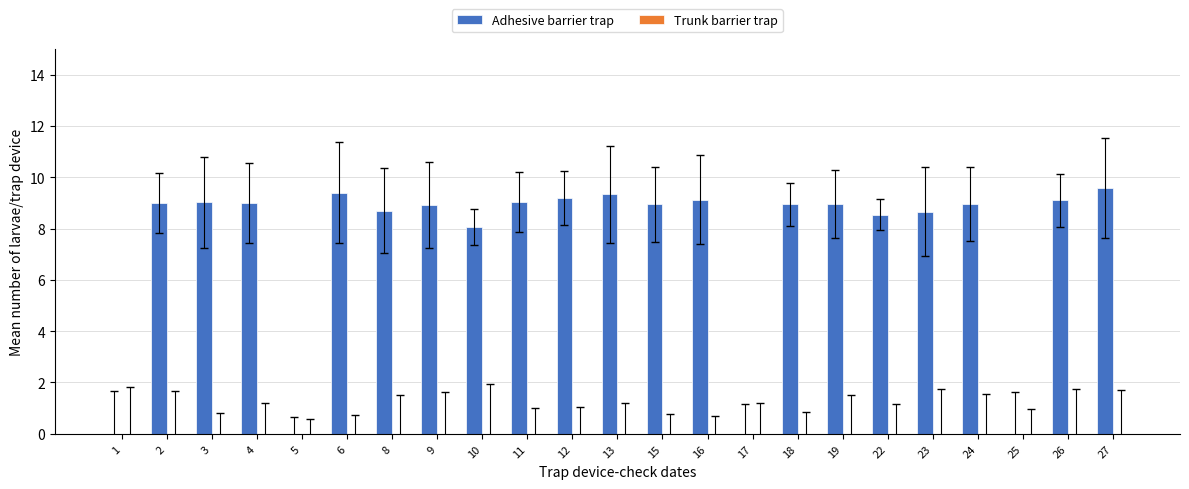

The value at 6 is 16.7. True or false?

False